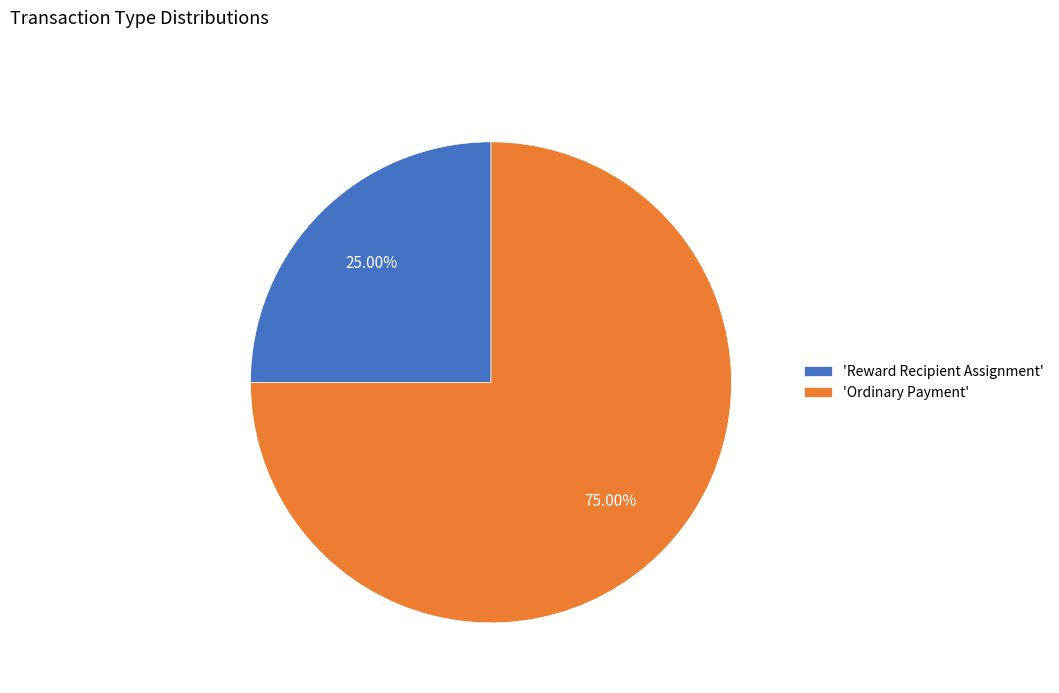

Is there any slice that represents more than half of the pie?

Yes